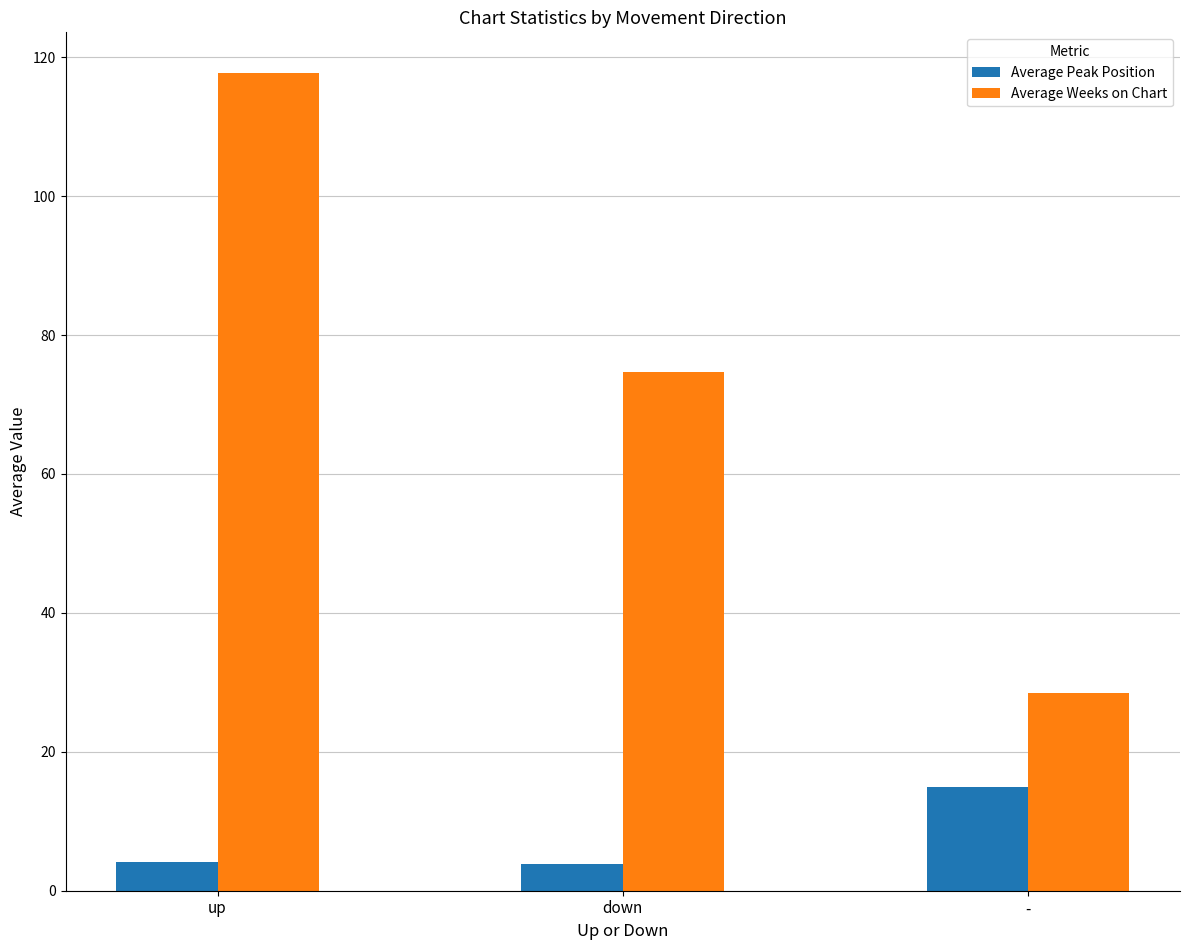

What is the maximum value for Average Peak Position?

14.9